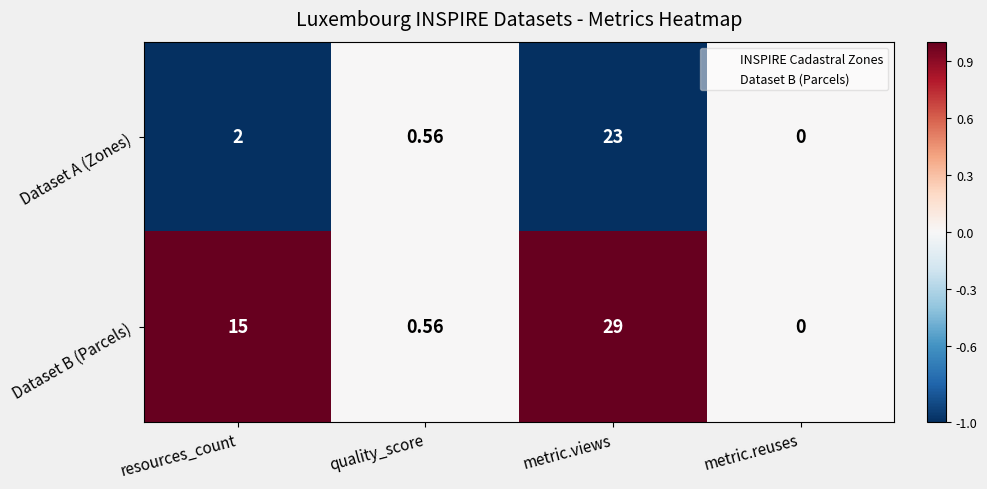

Rank the series by their average value, from lowest to highest.

Dataset A (Zones), Dataset B (Parcels)